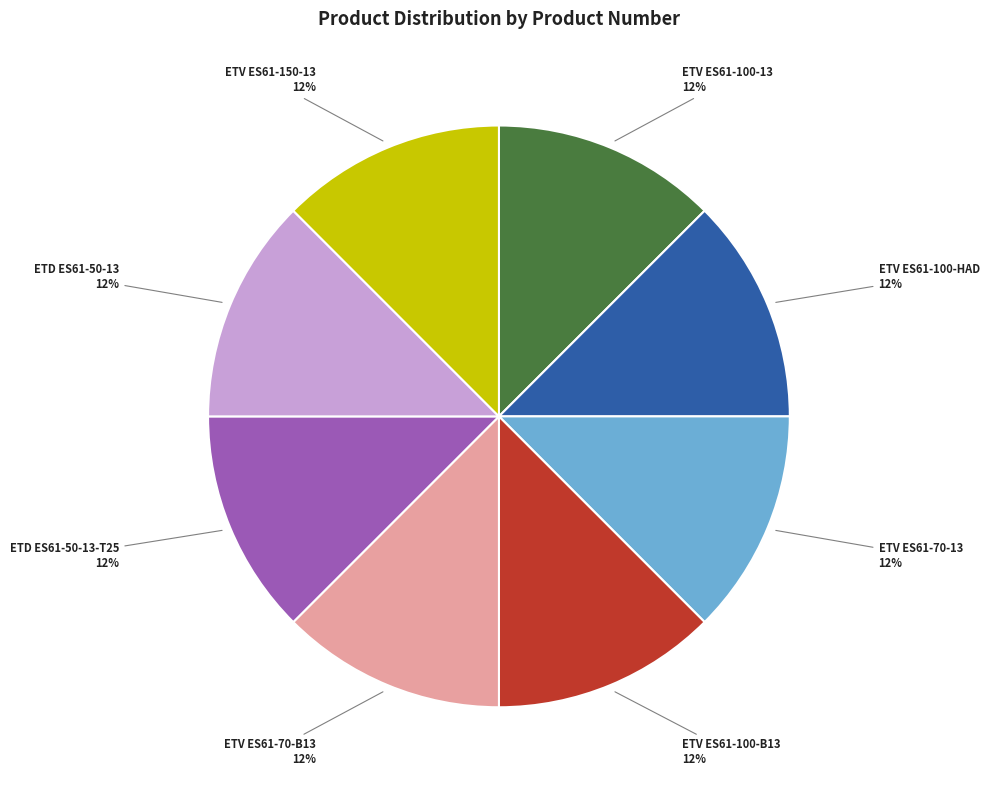

Do ETD ES61-50-13 and ETV ES61-100-13 together represent more than half of the pie?

No